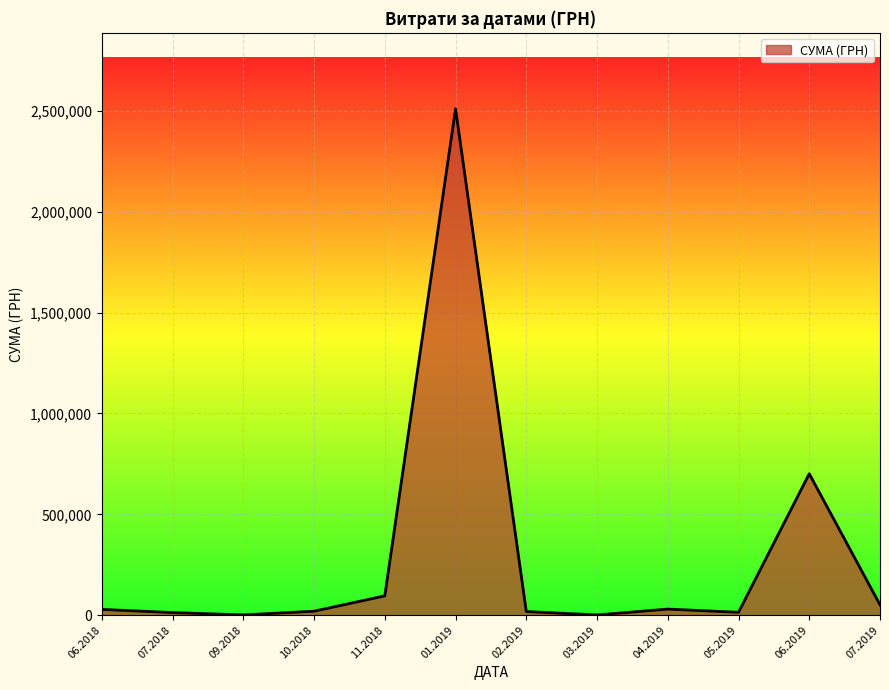

What is the greatest value displayed?

2510363.7